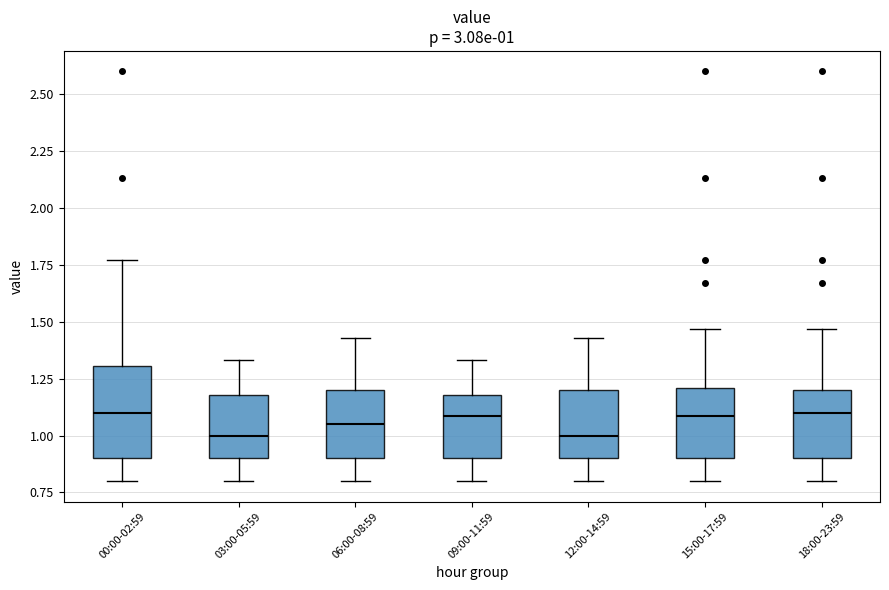

Comparing the boxes themselves (not the whiskers), which one is the tallest?

00:00-02:59